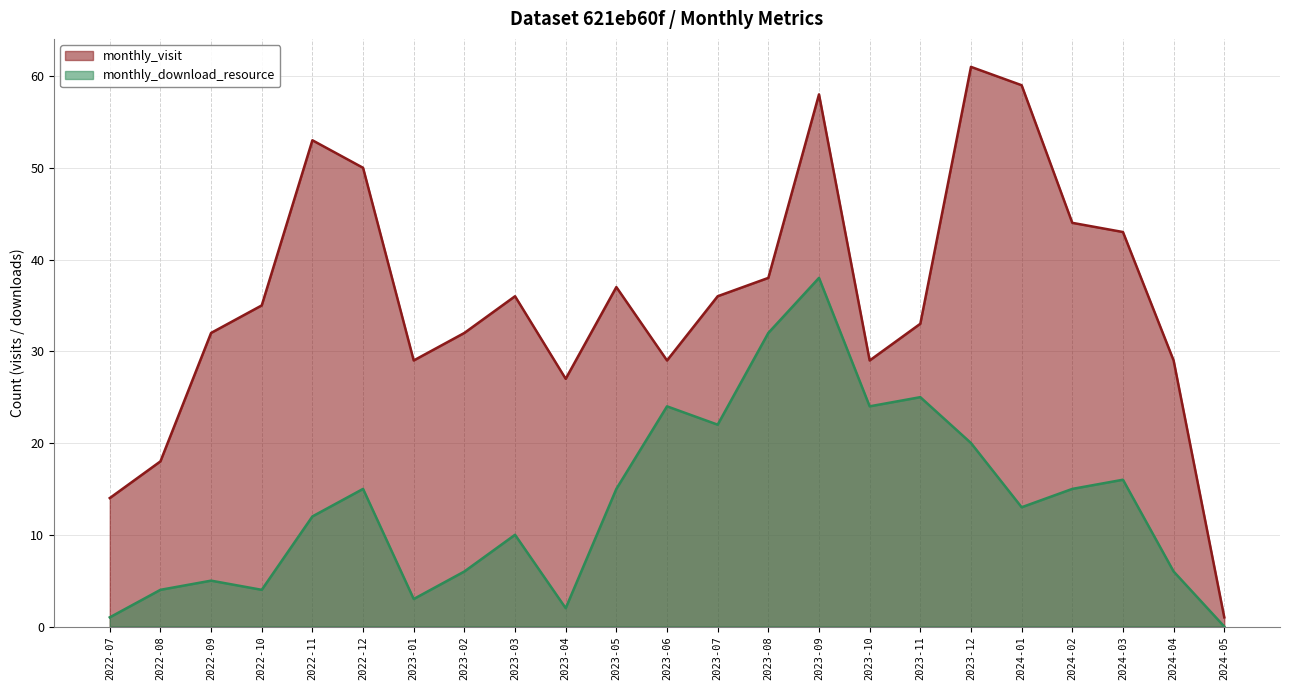

At which category does the chart reach its minimum across all series?

2024-05